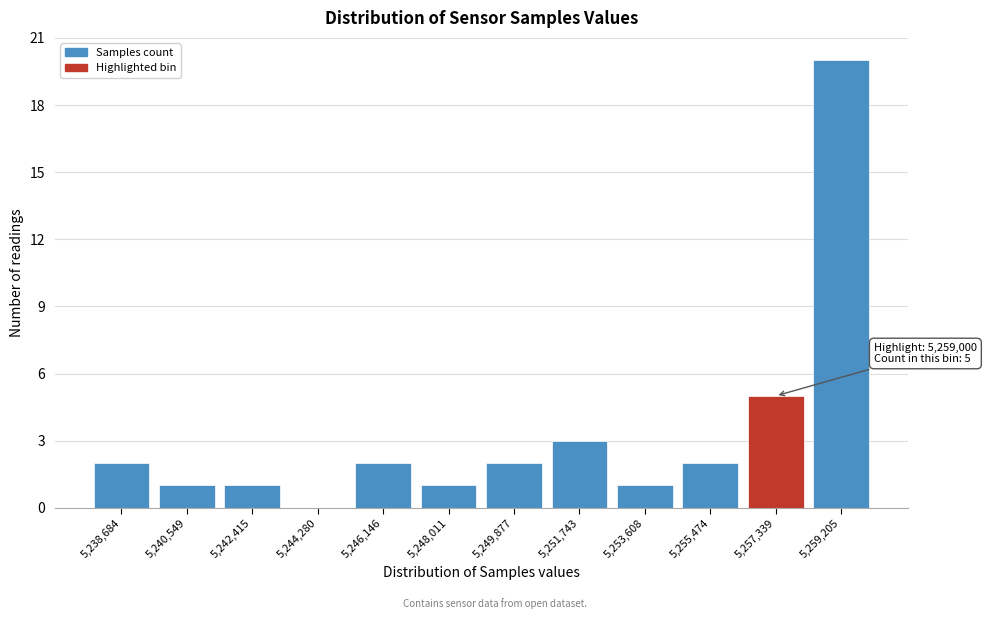

Reading left to right, extract all data points from this chart.

5,238,684=2	5,240,549=1	5,242,415=1	5,244,280=0	5,246,146=2	5,248,011=1	5,249,877=2	5,251,743=3	5,253,608=1	5,255,474=2	5,257,339=5	5,259,205=20